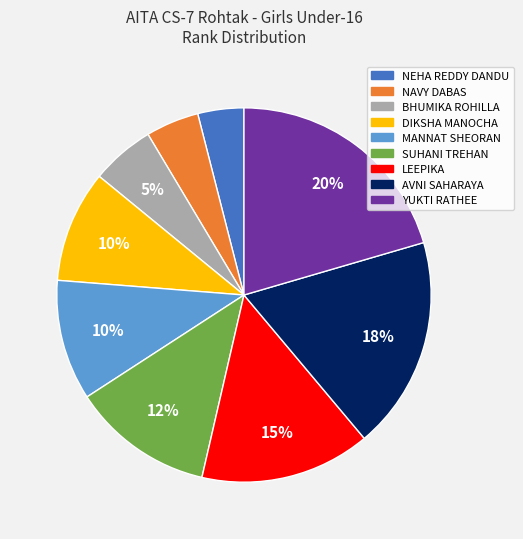

Between BHUMIKA ROHILLA and NEHA REDDY DANDU, which is larger?

BHUMIKA ROHILLA